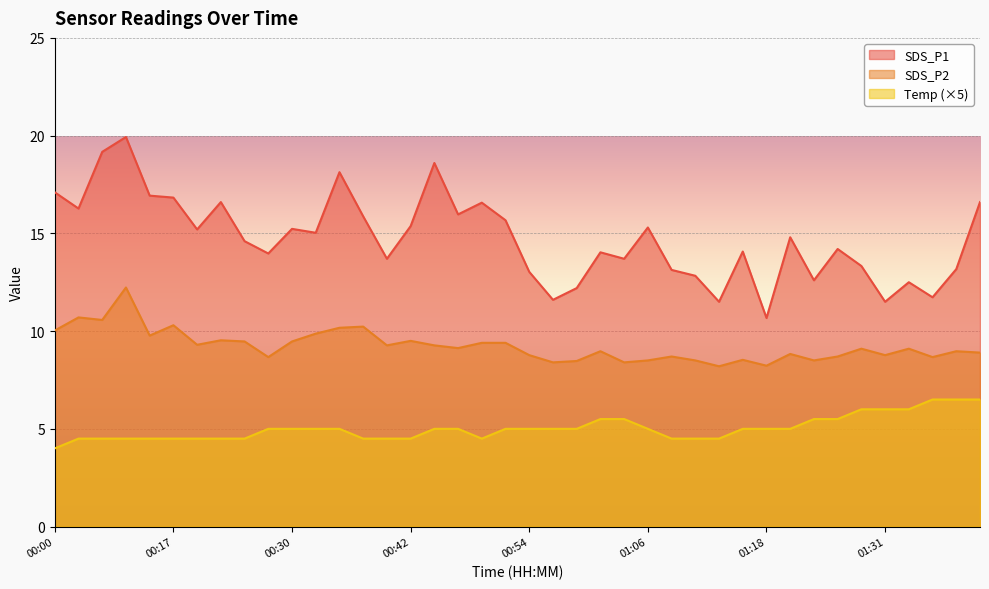

Read the Temp value at 01:18.

5.0